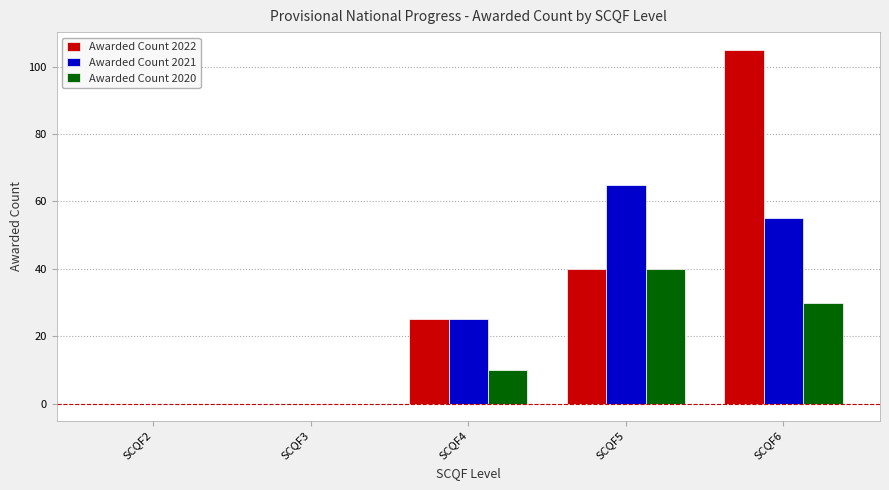

What is the total value across all series at SCQF6?

190